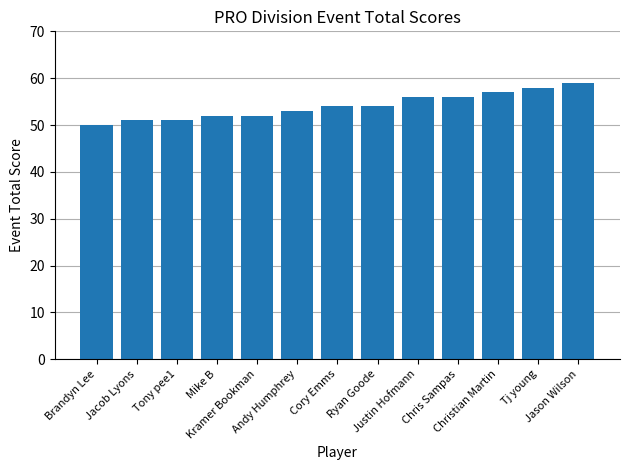

How many bars are there in total?

13